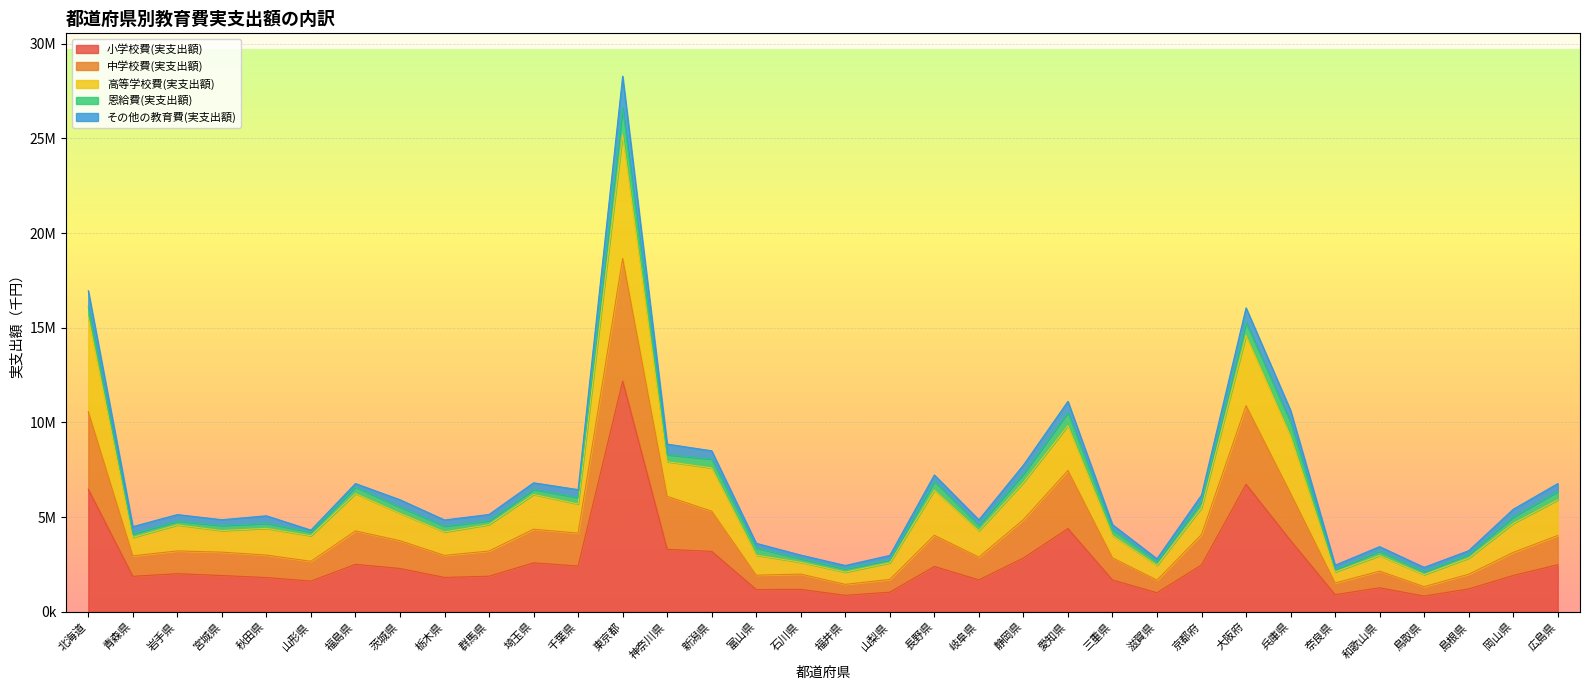

What are all the series names shown in the legend?

小学校費(実支出額), 中学校費(実支出額), 高等学校費(実支出額), 恩給費(実支出額), その他の教育費(実支出額)